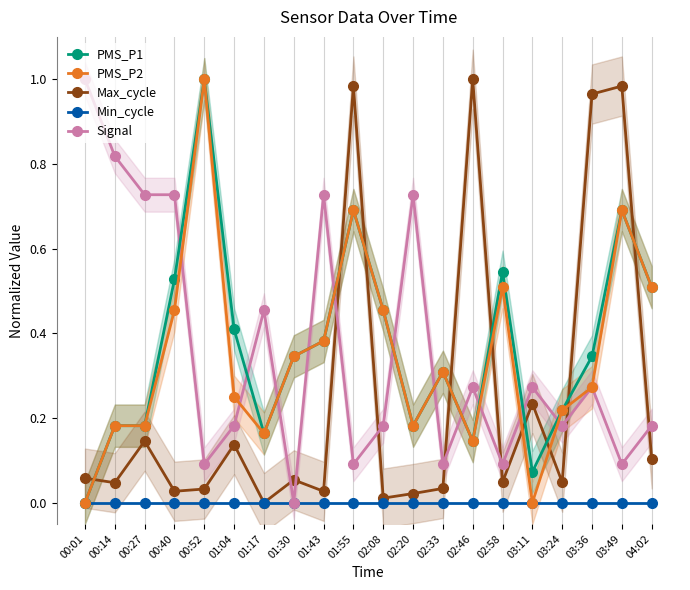

Is it true that PMS_P2 equals 0.2 at 01:17?

True